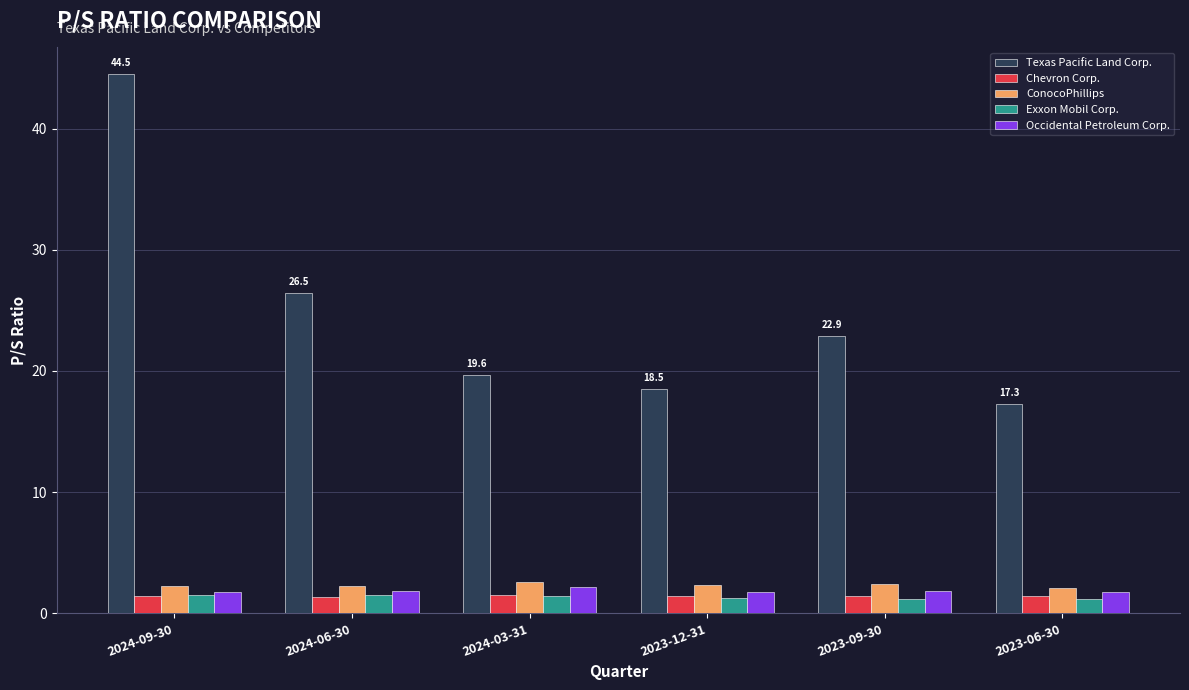

What is the total value across all series at 2023-09-30?

29.7